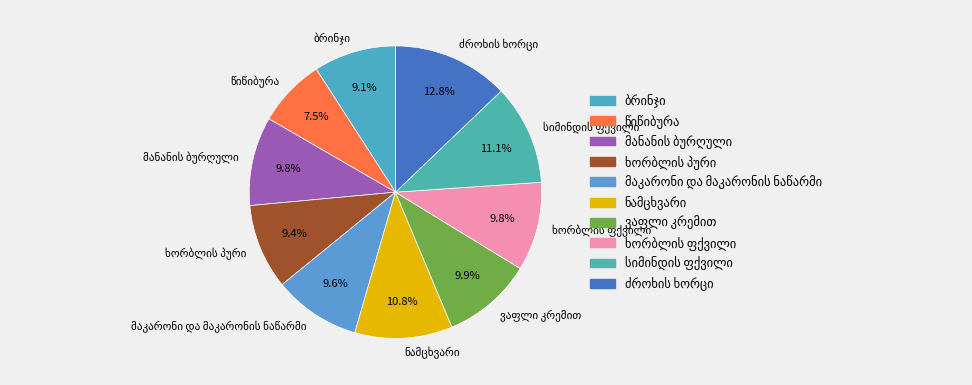

Count the number of slices in the pie.

10